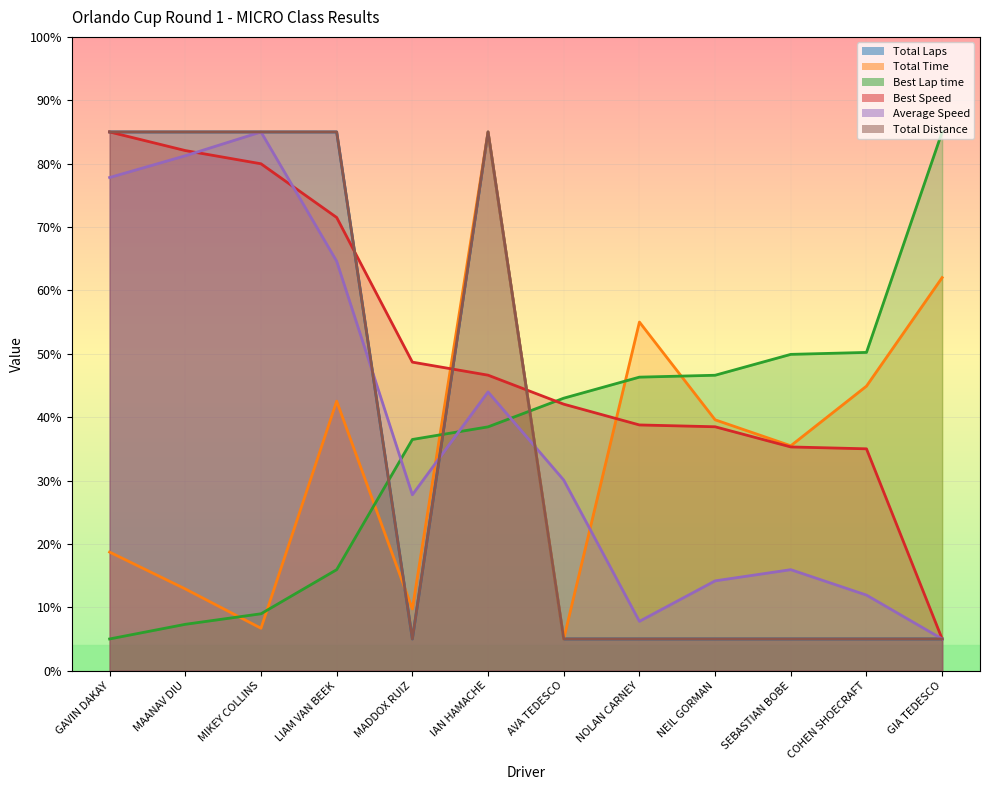

What is the smallest value displayed?

5.0